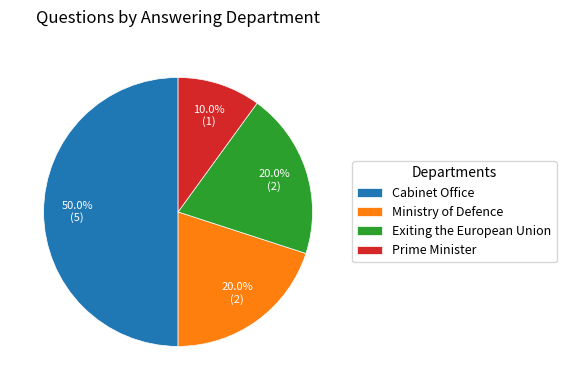

Does Ministry of Defence account for over 50% of the chart?

No